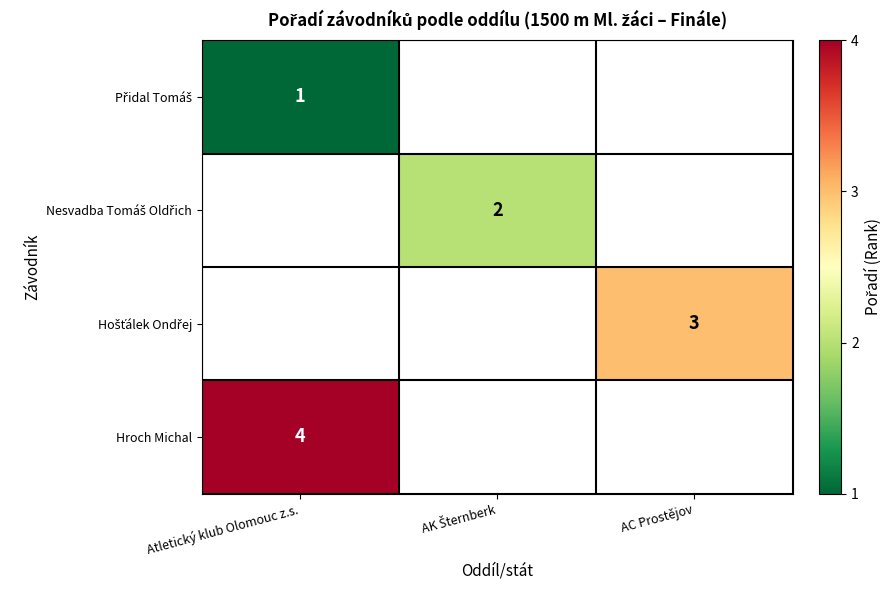

List the series in order of their overall mean, lowest first.

Přidal Tomáš, Nesvadba Tomáš Oldřich, Hošťálek Ondřej, Hroch Michal